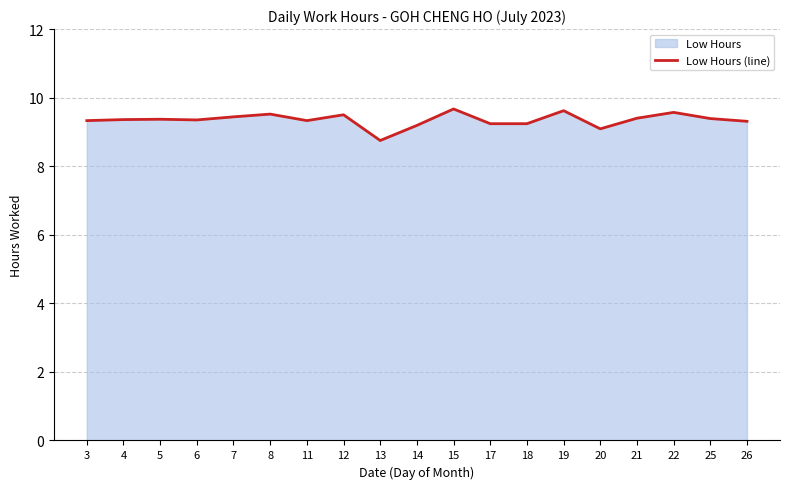

What is the average value?

9.4